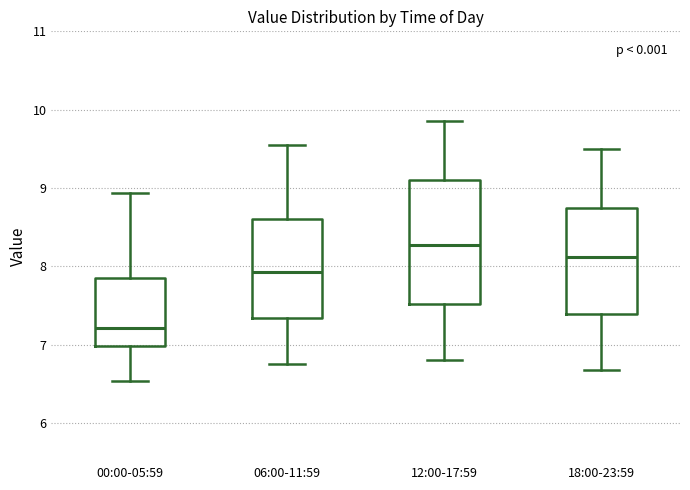

Reading left to right, read every box against the y-axis: the position of its median line, the range the box covers, and the ends of its whiskers. The values are not printed on the chart, so give them approximately, as read against the axis.

00:00-05:59: median 7.2, box 7.0 to 7.8, whiskers 6.5 to 8.9
06:00-11:59: median 7.9, box 7.3 to 8.6, whiskers 6.8 to 9.6
12:00-17:59: median 8.3, box 7.5 to 9.1, whiskers 6.8 to 9.9
18:00-23:59: median 8.1, box 7.4 to 8.8, whiskers 6.7 to 9.5